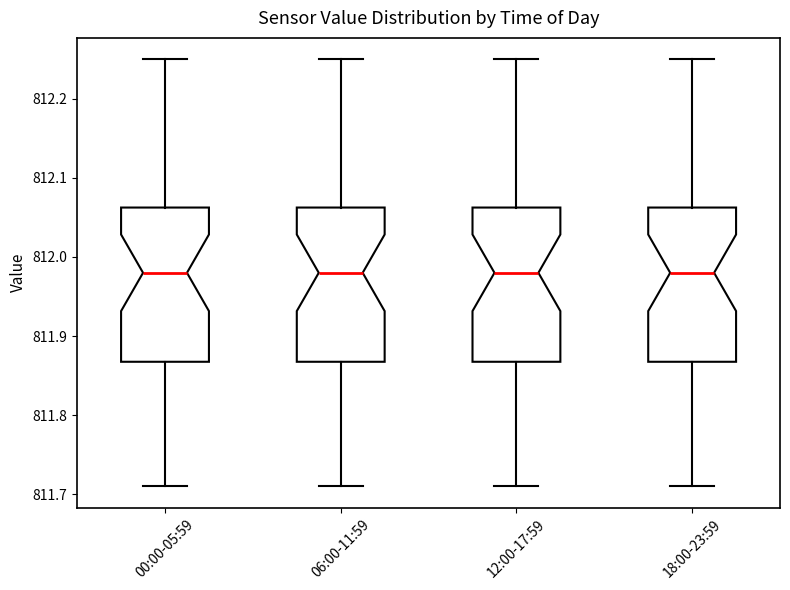

Reading left to right, transcribe this box plot: for each box, give where its median line is, the range the box spans, and where its two whiskers end, as read against the y-axis. The values are not printed on the chart, so give them approximately, as read against the axis.

00:00-05:59: median 811.98, box 811.87 to 812.06, whiskers 811.71 to 812.25
06:00-11:59: median 811.98, box 811.87 to 812.06, whiskers 811.71 to 812.25
12:00-17:59: median 811.98, box 811.87 to 812.06, whiskers 811.71 to 812.25
18:00-23:59: median 811.98, box 811.87 to 812.06, whiskers 811.71 to 812.25